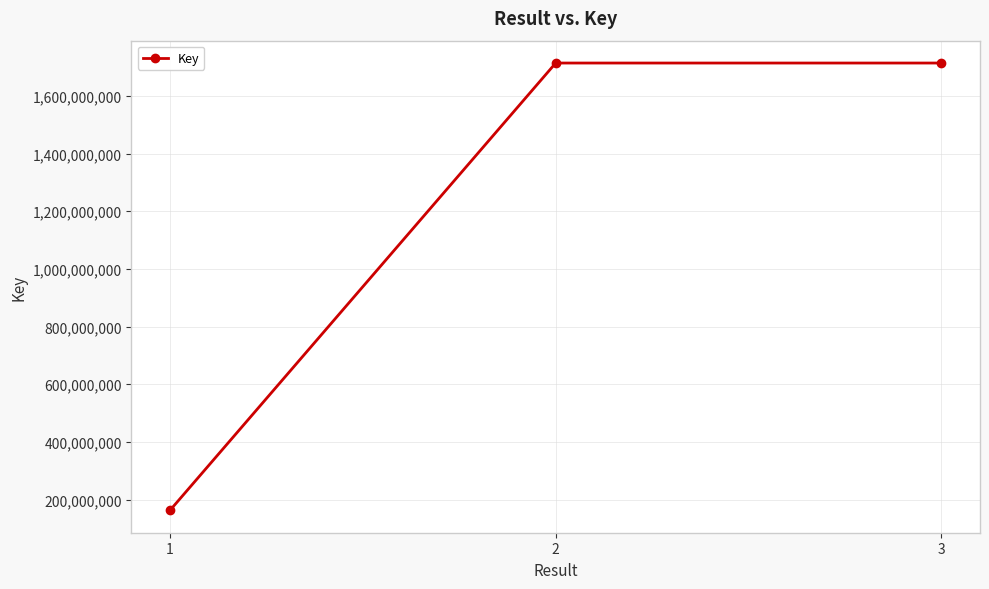

Is it true that the value at 2 is 1108291228?

False